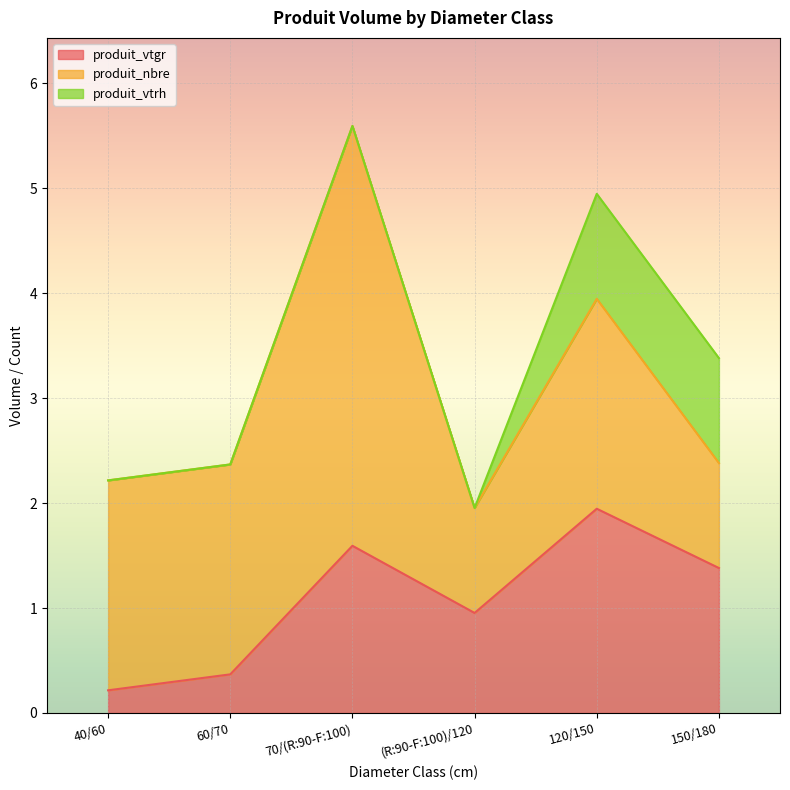

True or false: produit_vtrh has more than 0 interior local peaks.

False